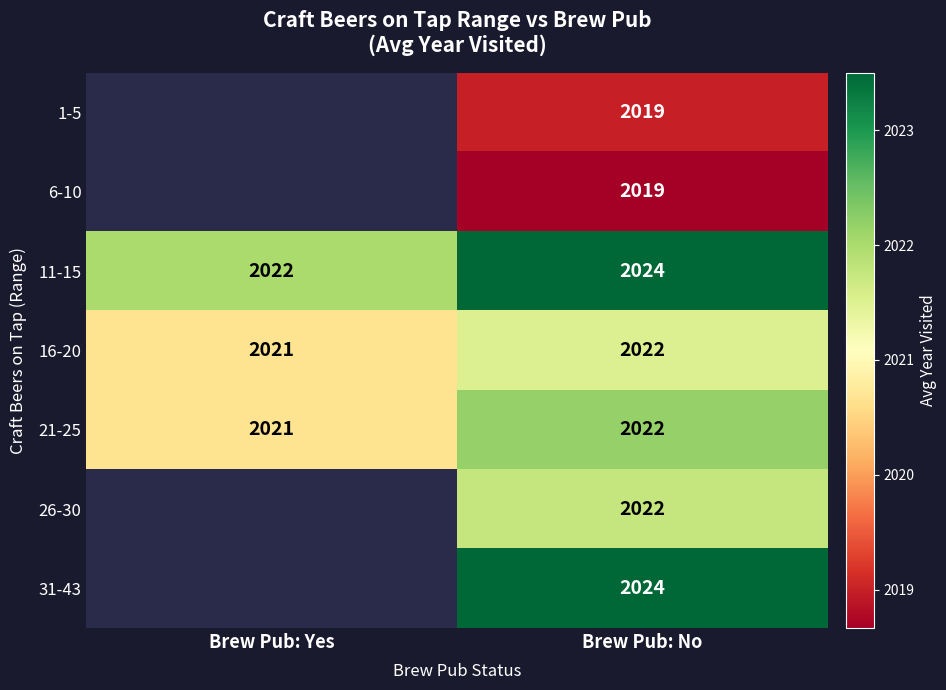

What is the smallest value displayed?

2018.7